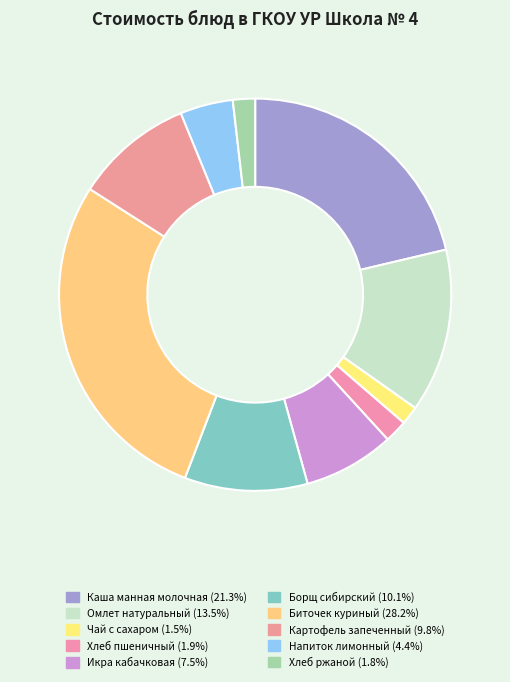

How many slices are in this pie chart?

10